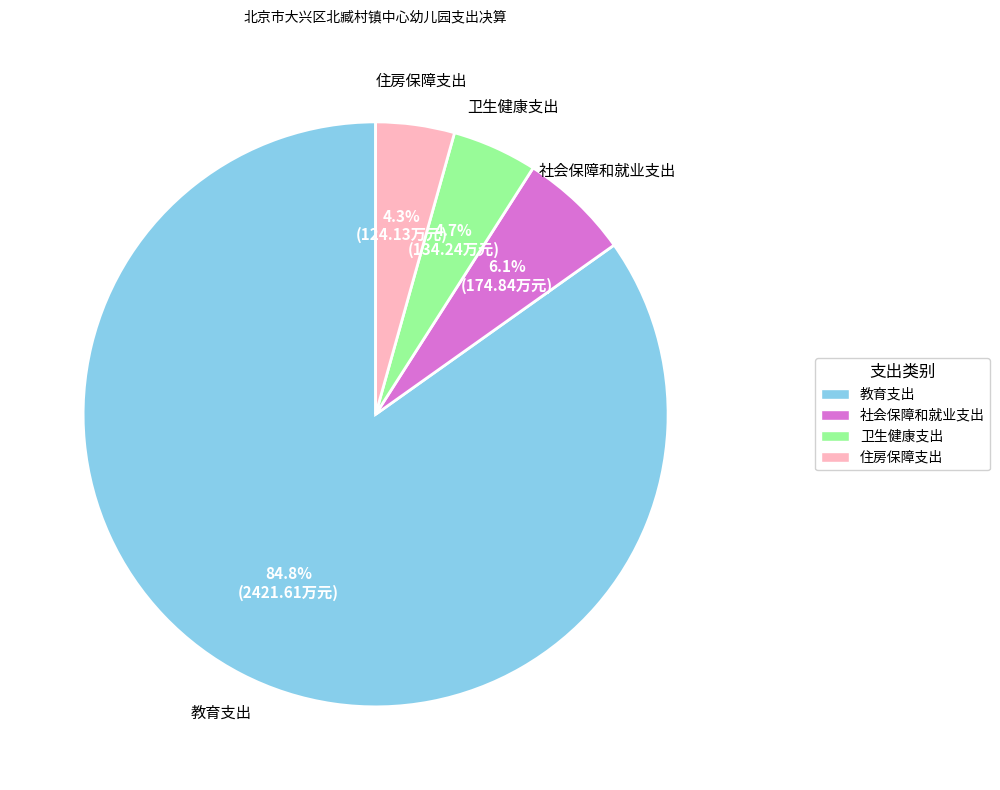

What percentage is the 卫生健康支出 slice, to the nearest percent?

5%